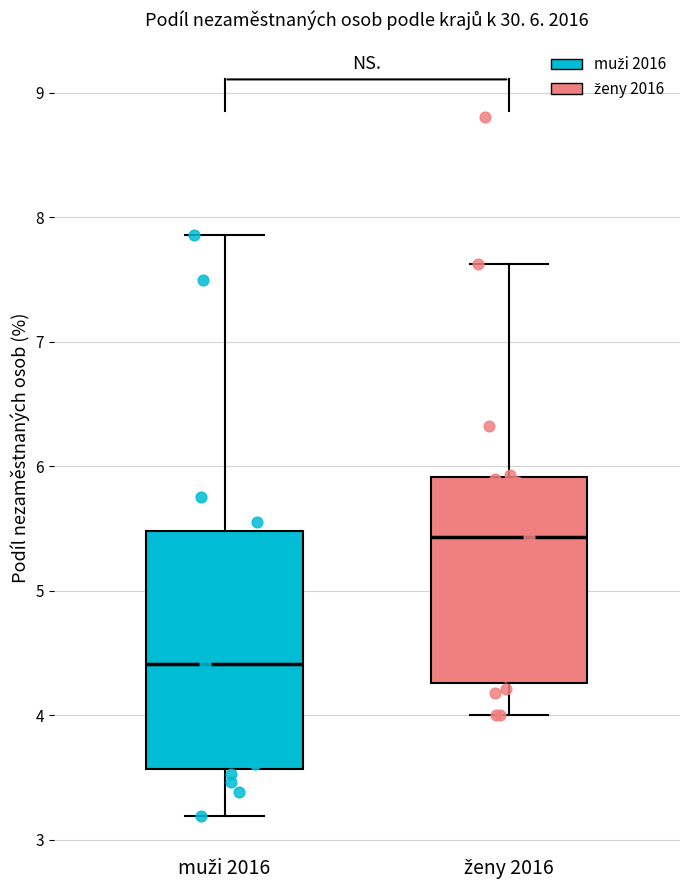

Which box has the lowest median line?

muži 2016